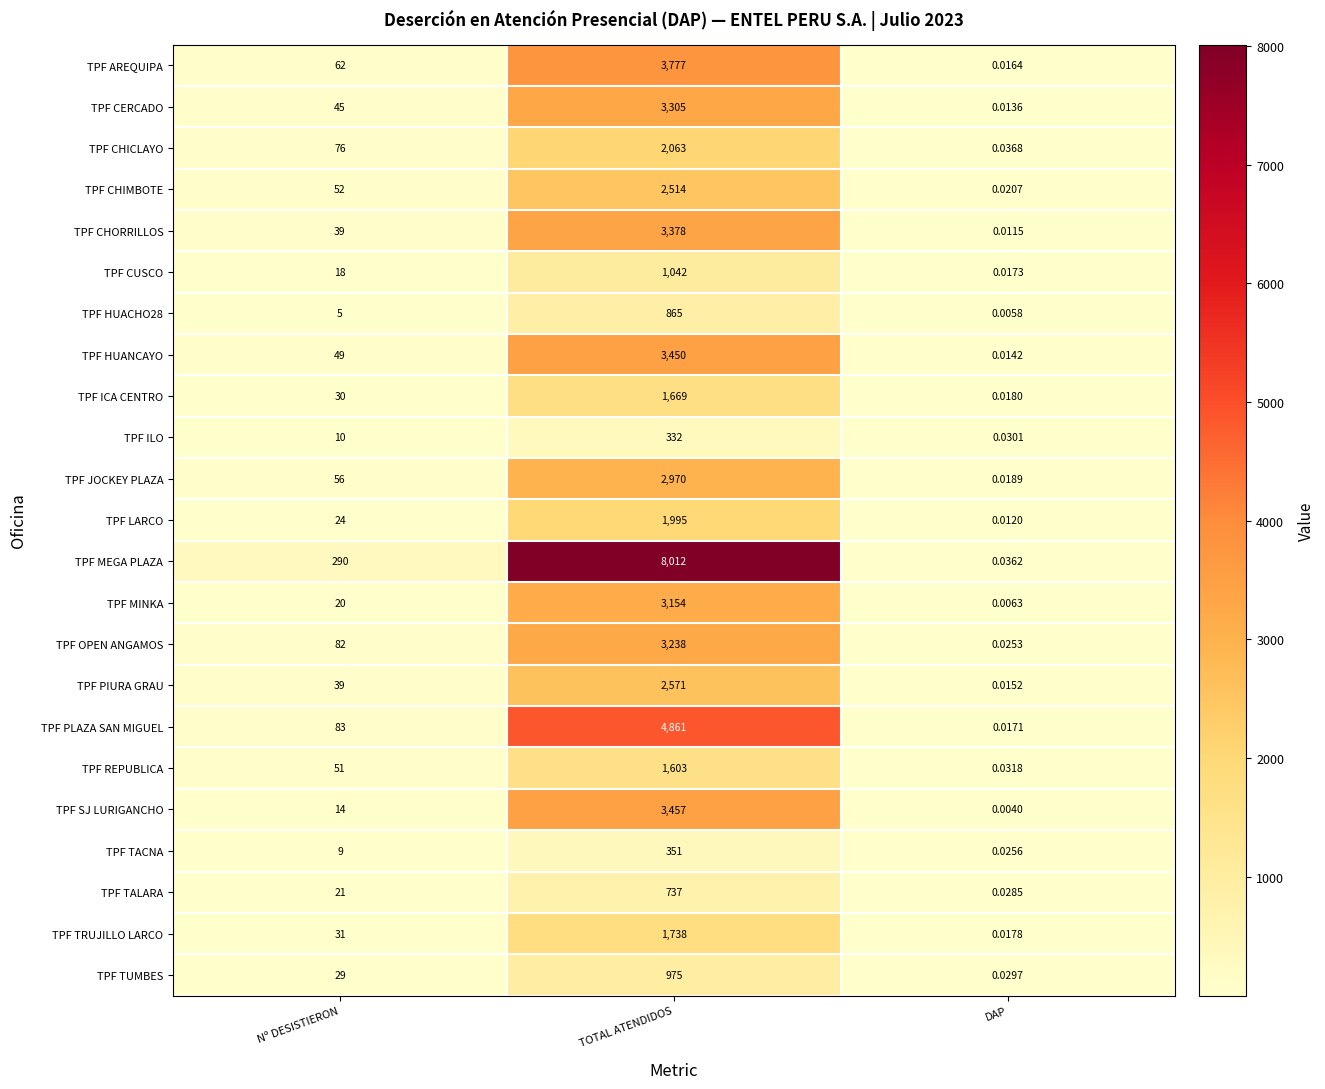

Which label corresponds to the largest value in the chart?

TOTAL ATENDIDOS